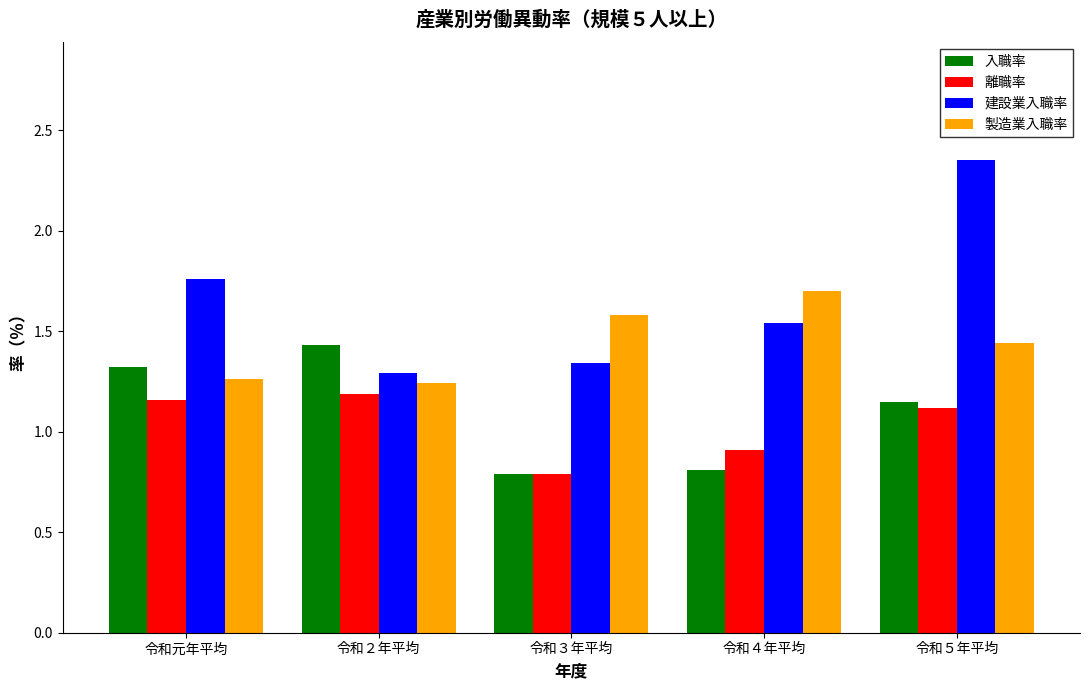

What is the label of the 2nd bar from the right?

令和４年平均